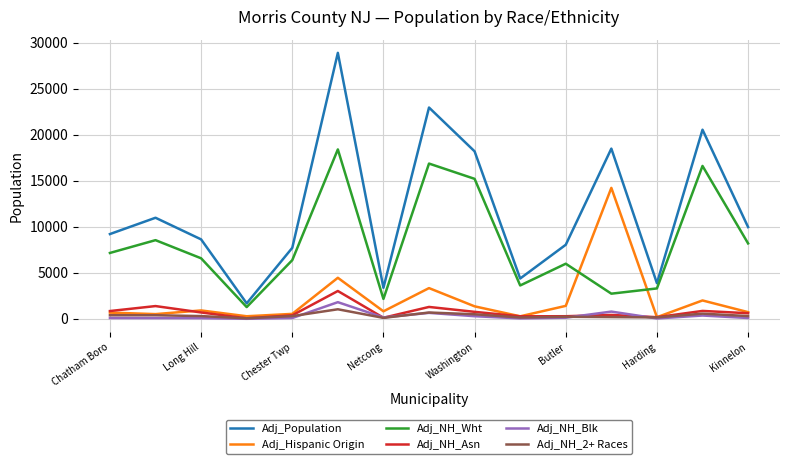

True or false: Adj_NH_2+ Races and Adj_NH_Wht cross at least once.

False